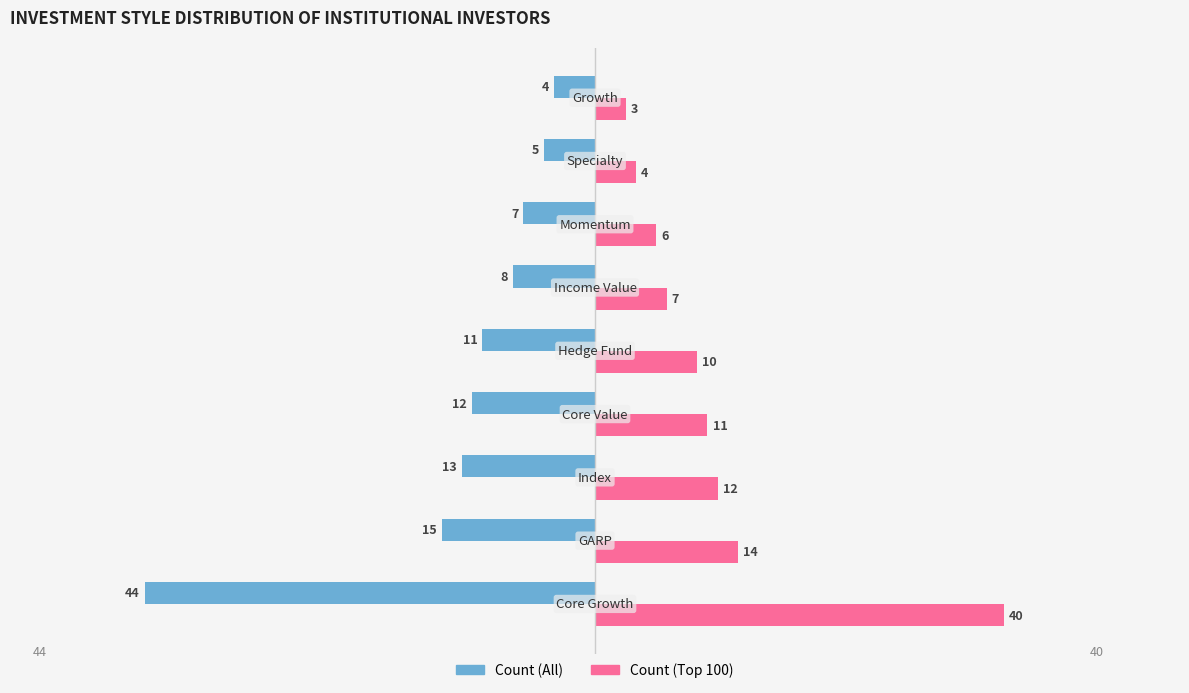

Which series has the largest total across all categories?

Count (Top 100)